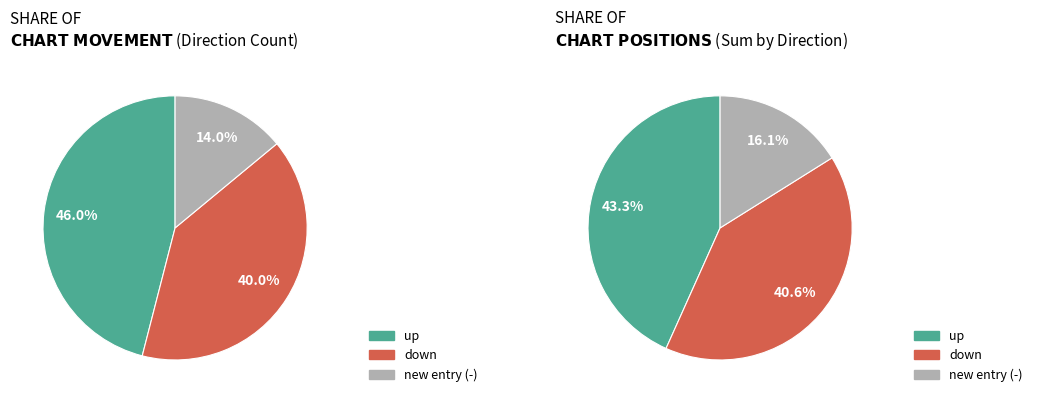

Rank the categories by value from lowest to highest.

-, down, up